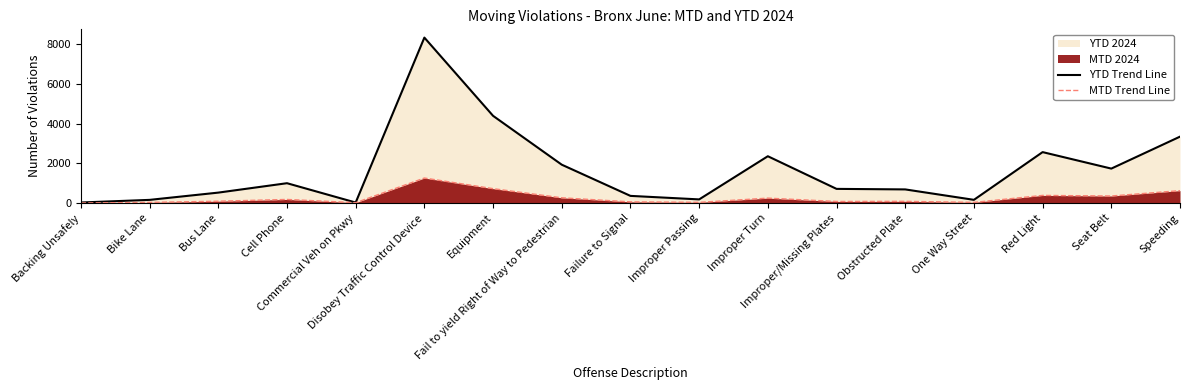

List the series in order of their overall mean, lowest first.

MTD Trend Line, YTD Trend Line